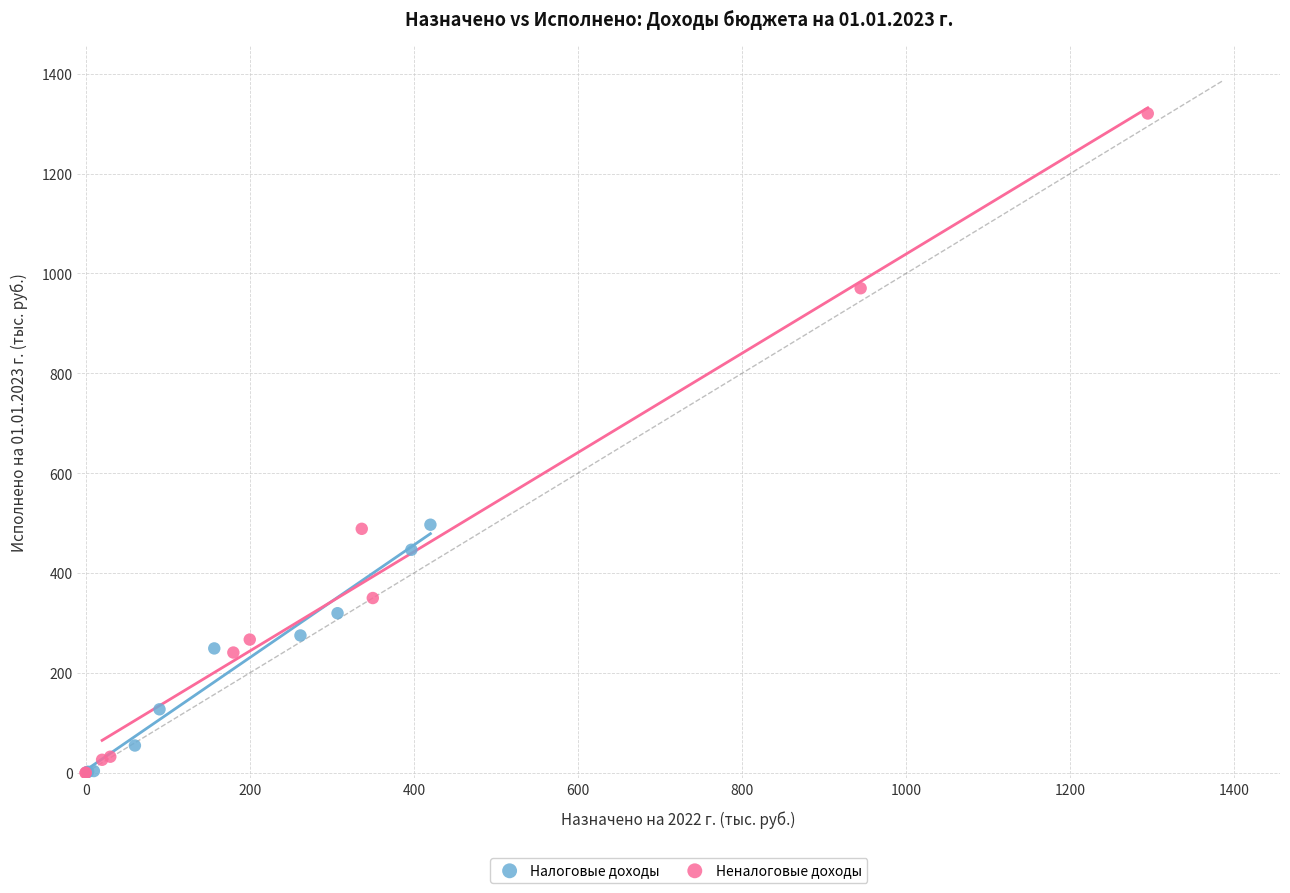

Which series contains the highest Y value?

Неналоговые доходы